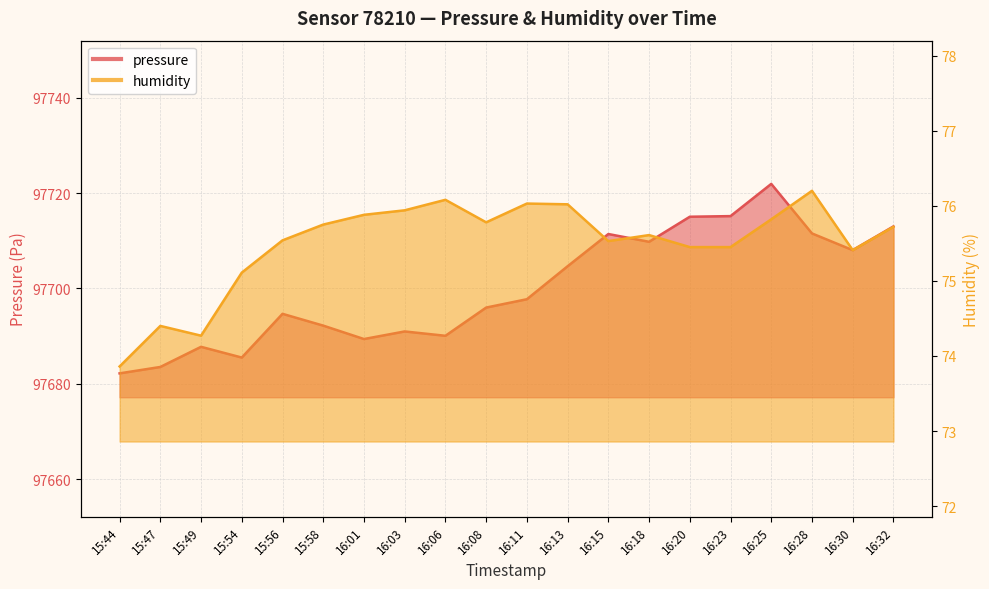

The pressure series shows 97689.4 at 16:01. True or false?

True